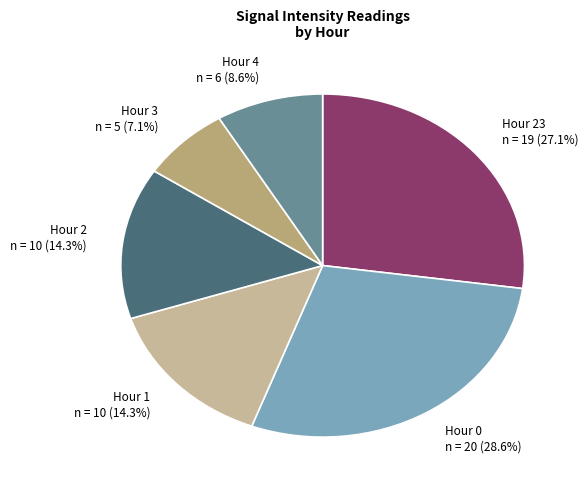

What is the smallest slice in the pie chart?

Hour 3 n = 5 (7.1%)